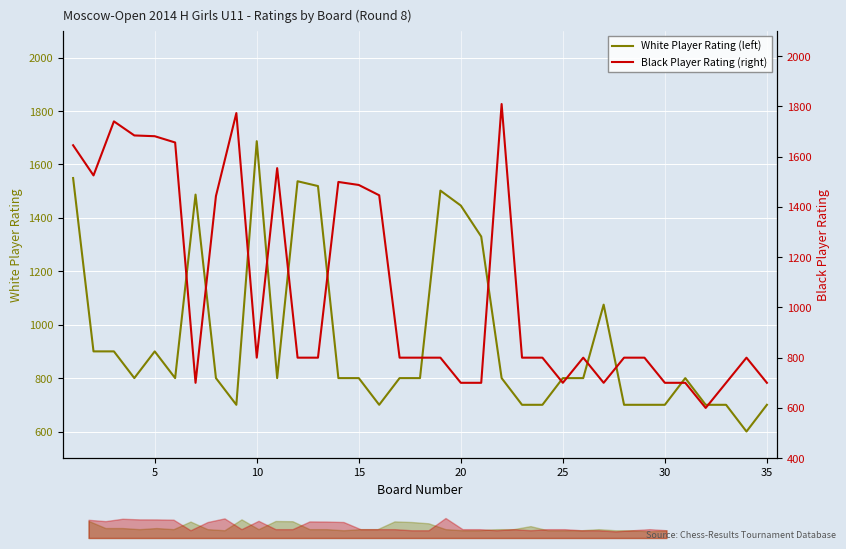

How many intersections are there between White Player Rating (left) and Black Player Rating (right)?

9